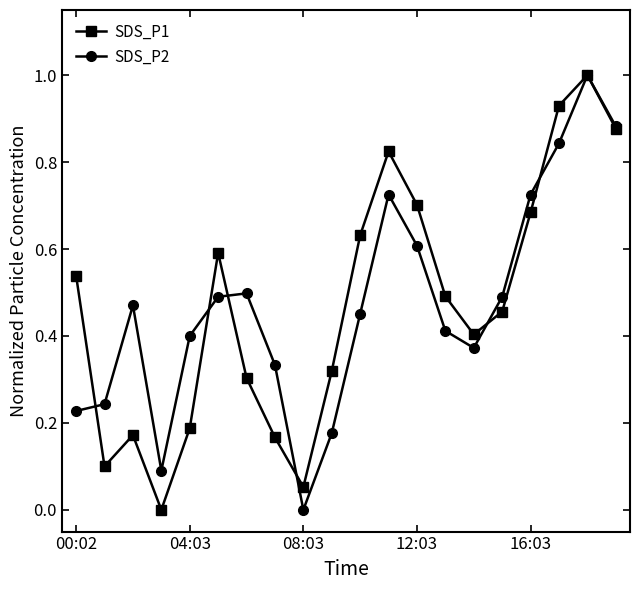

How many data points in SDS_P1 are above 0?

19